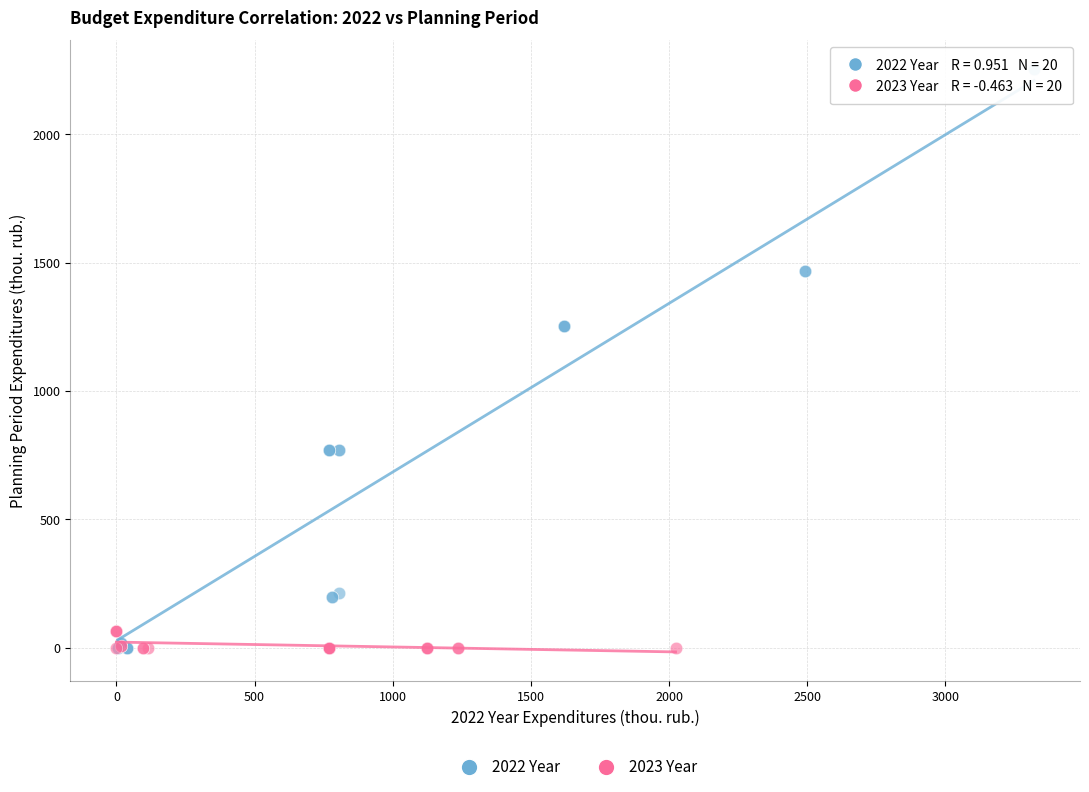

Which series has the largest Y range (max minus min)?

2022 Year